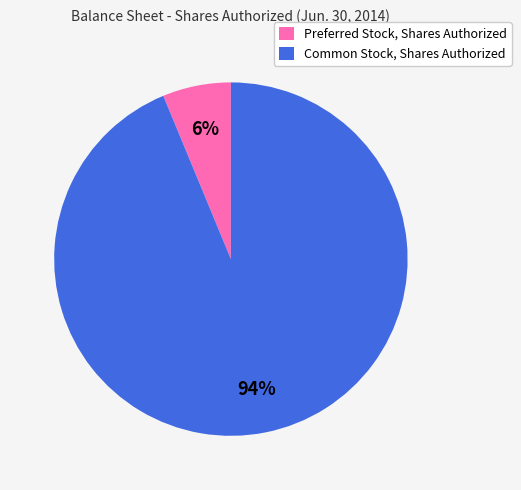

Count the number of slices in the pie.

2